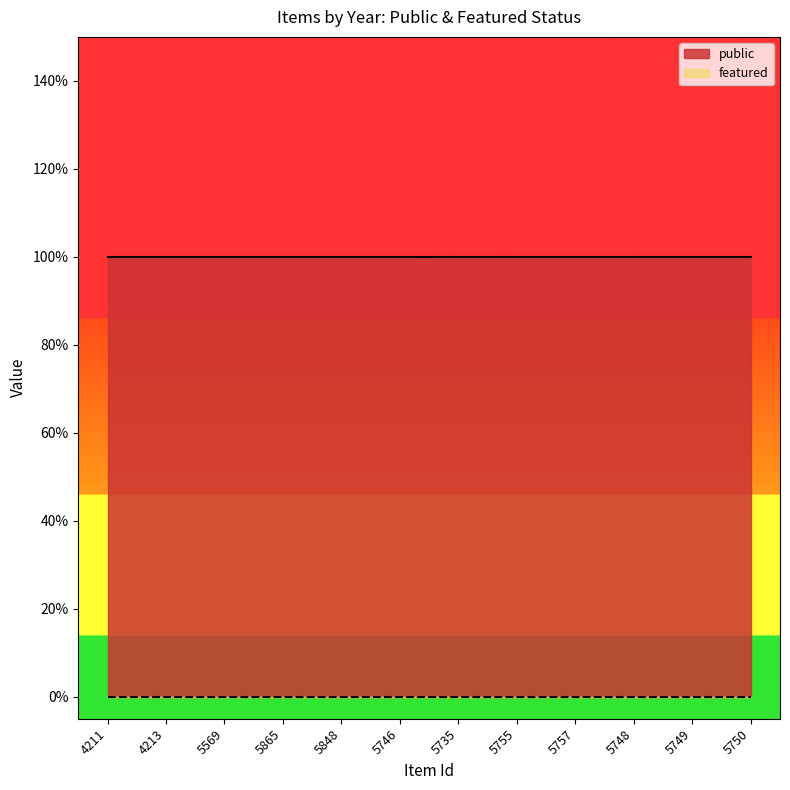

Which series has the largest range (max minus min)?

public